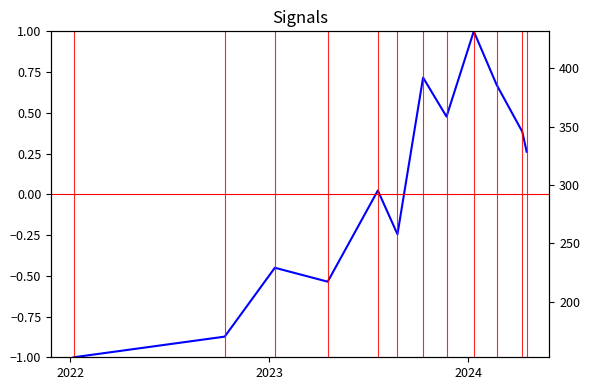

How many data points does each series have?

12